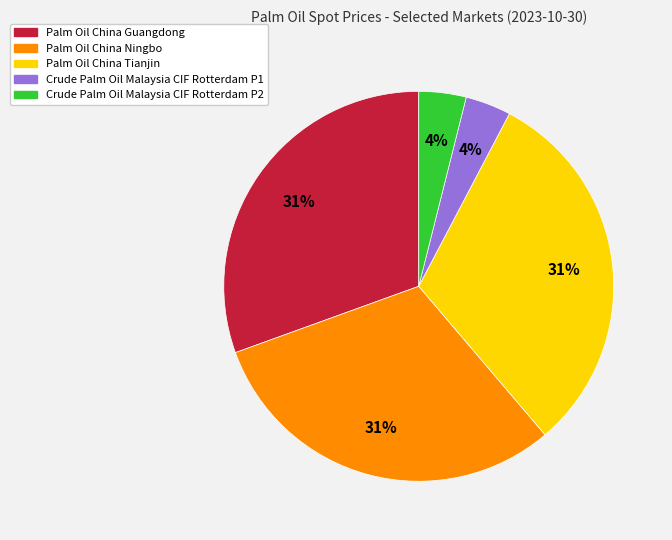

Is Palm Oil China Ningbo the majority of the pie?

No